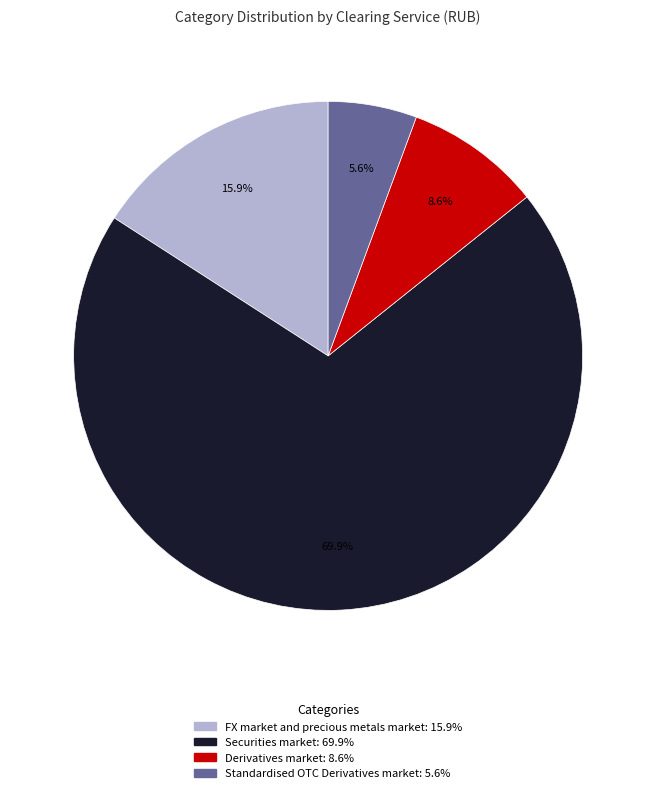

Between Securities market and Standardised OTC Derivatives market, which is larger?

Securities market